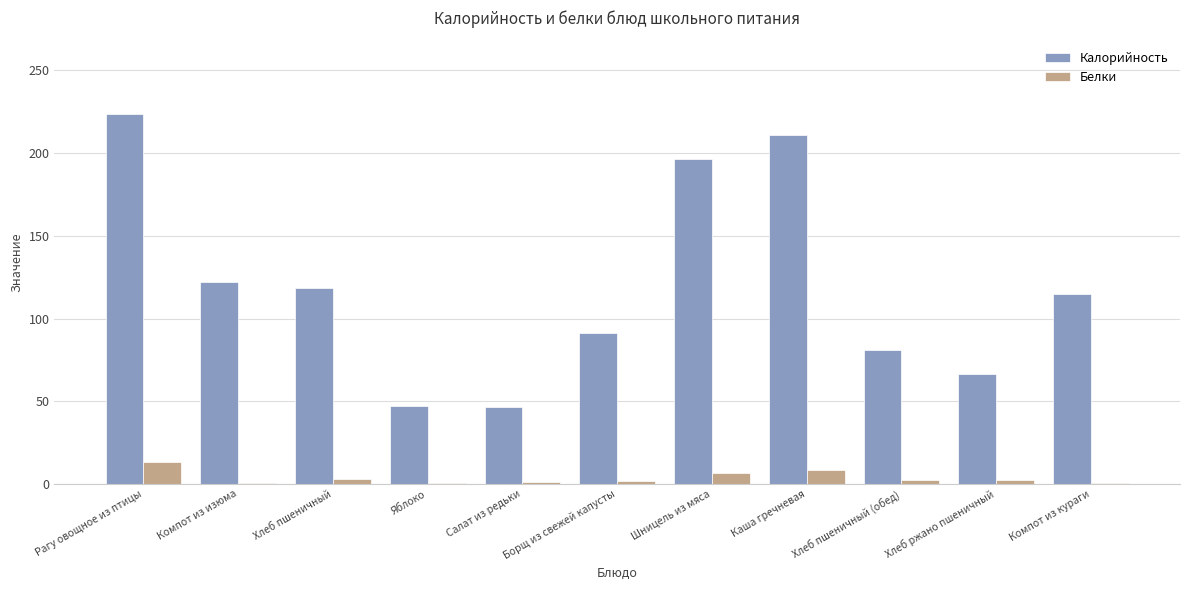

How many groups of bars are there?

11